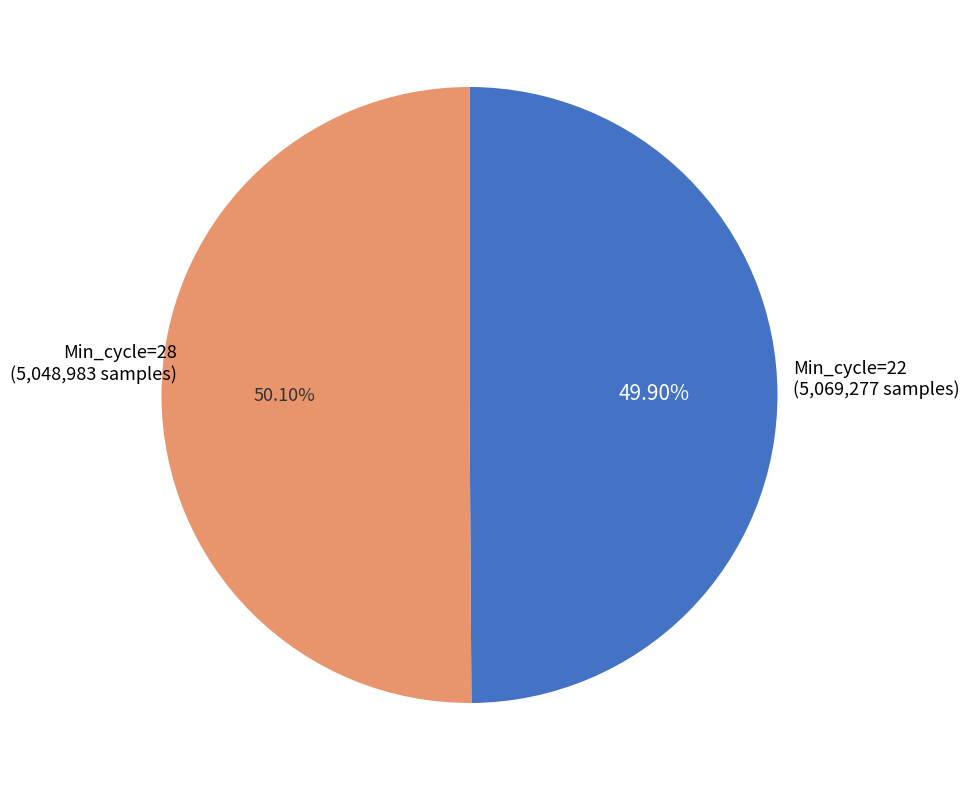

Is there any slice that represents more than half of the pie?

Yes